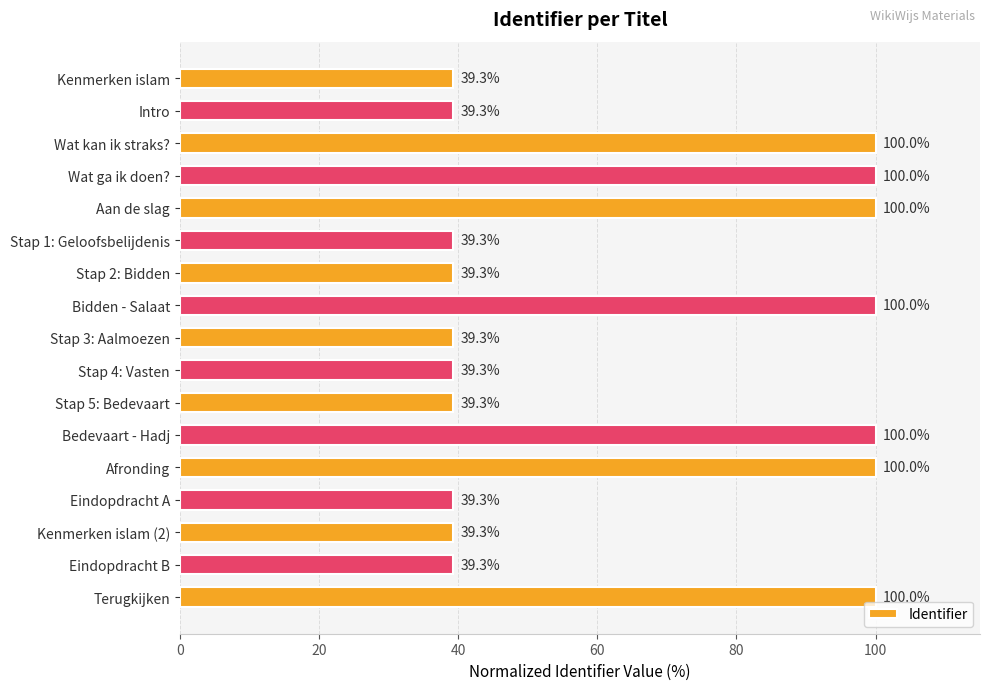

What is the difference between the second highest and second lowest values?

60.7